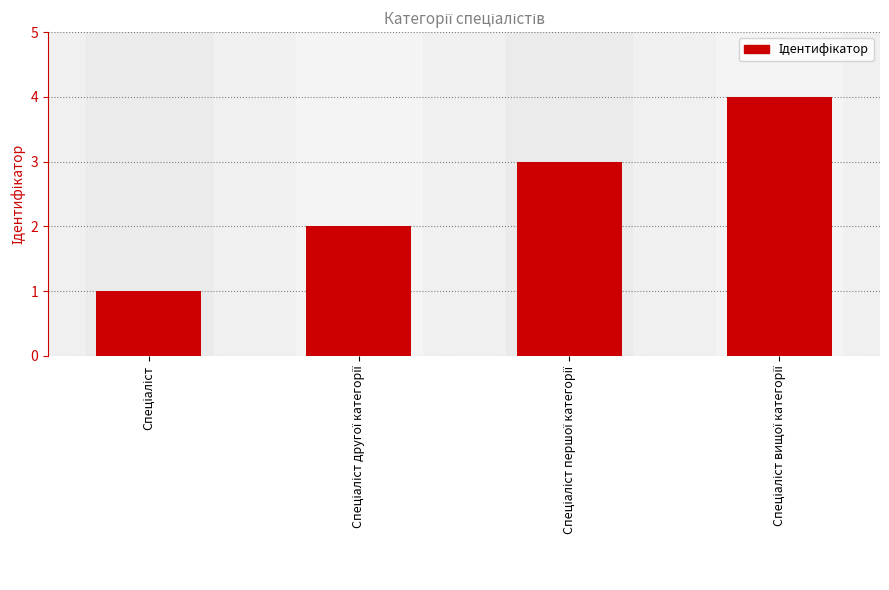

What is the greatest value displayed?

4